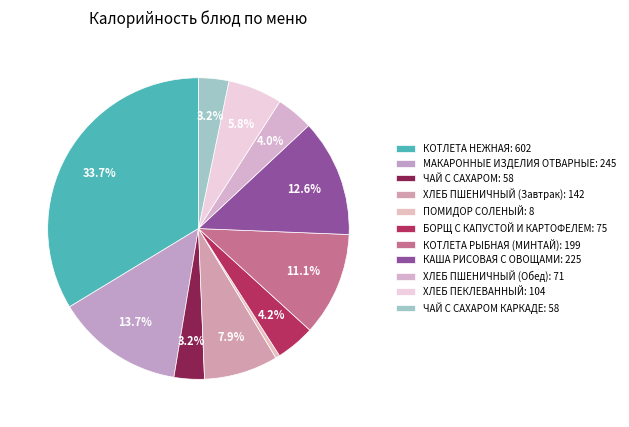

How many slices are in this pie chart?

11